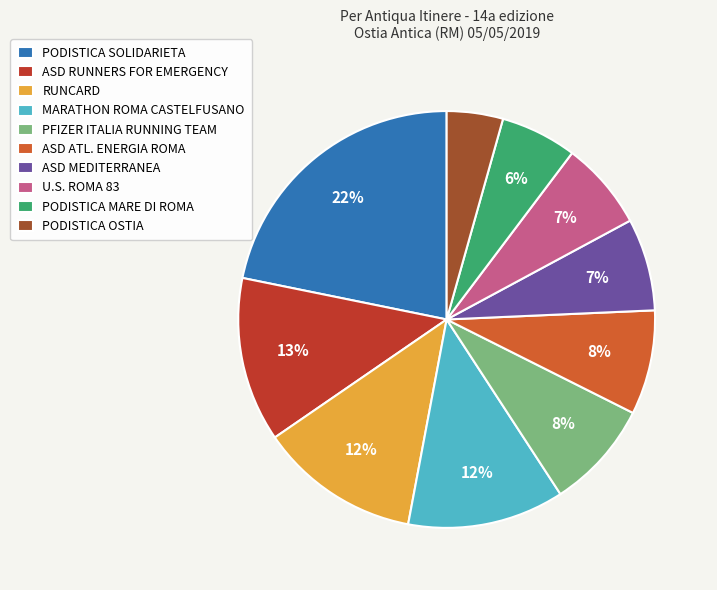

Is the sum of RUNCARD and U.S. ROMA 83 greater than half?

No